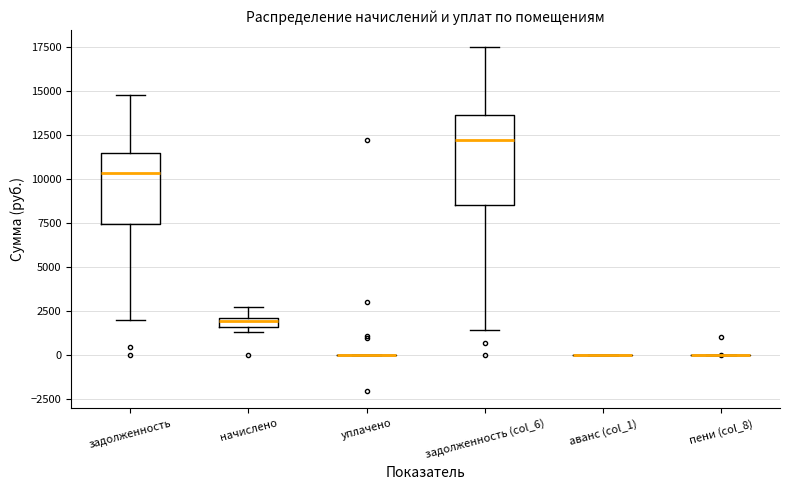

Which box is the tallest, from its lower edge to its upper edge?

задолженность (col_6)